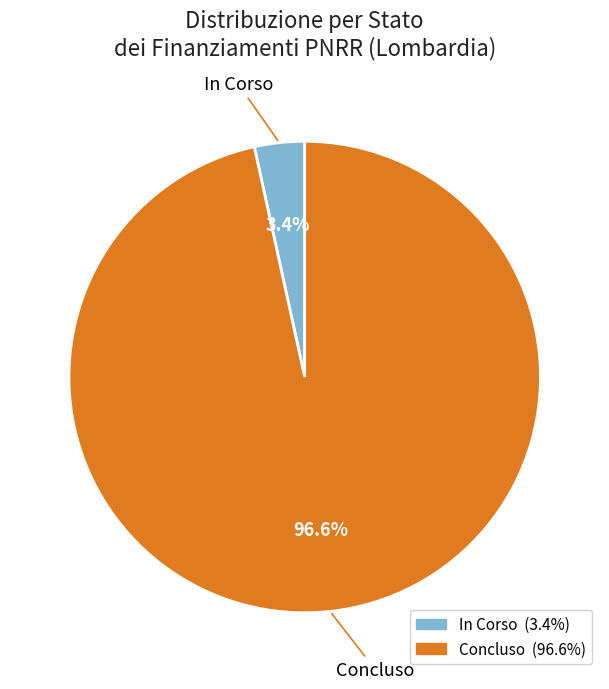

Which category has the smallest portion of the pie?

In Corso